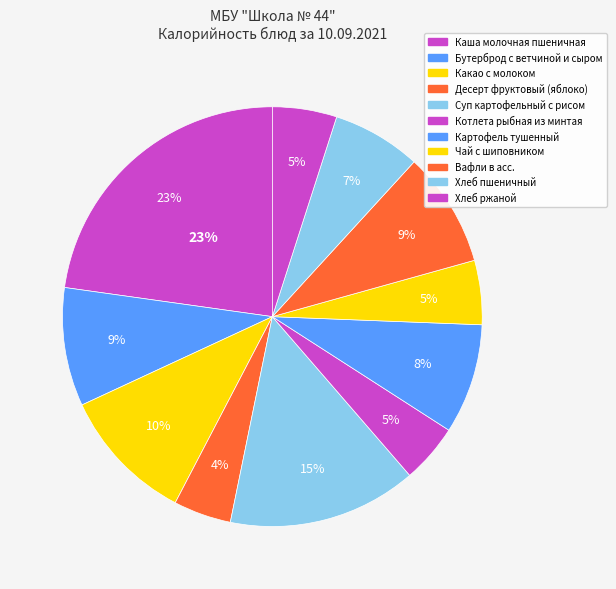

Between Десерт фруктовый (яблоко) and Вафли в асс. 1шт., which is larger?

Вафли в асс. 1шт.